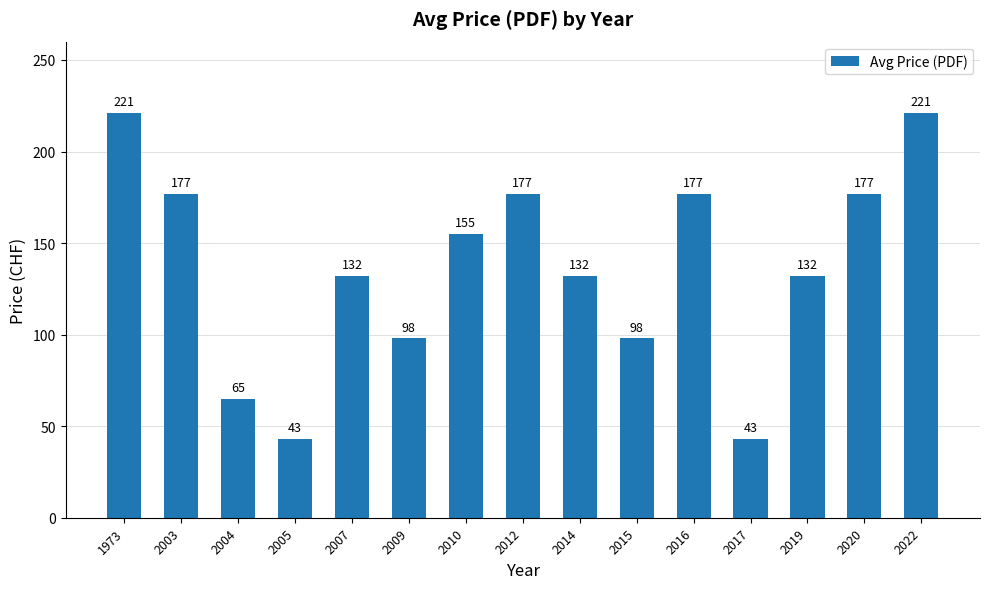

What is the sum of the values at 2016 and 2004?

242